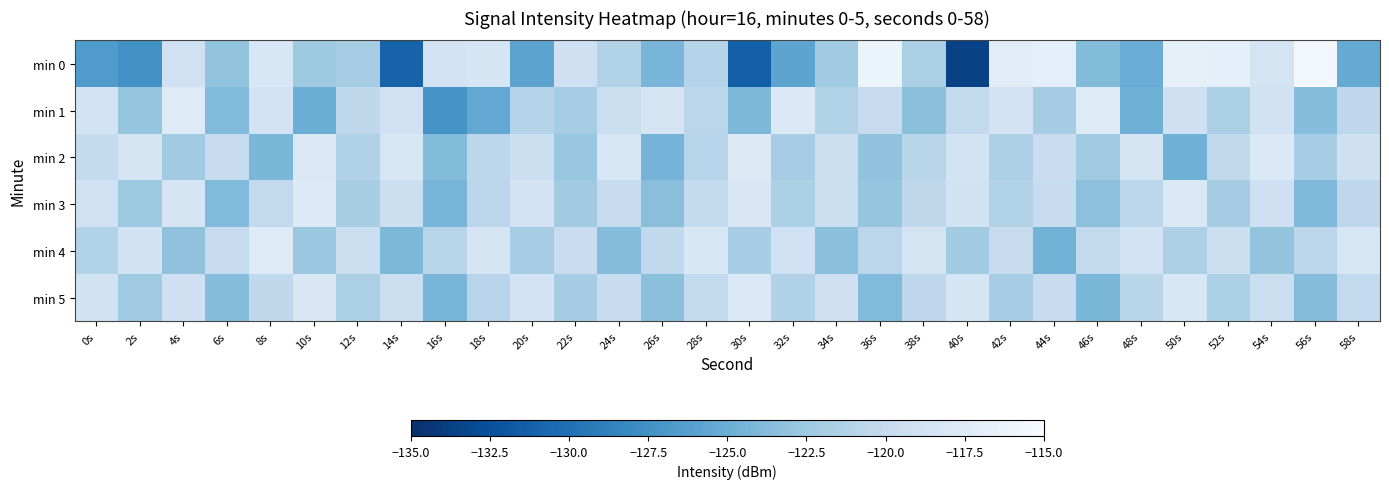

What is the total value across all series at 6s?

-734.1